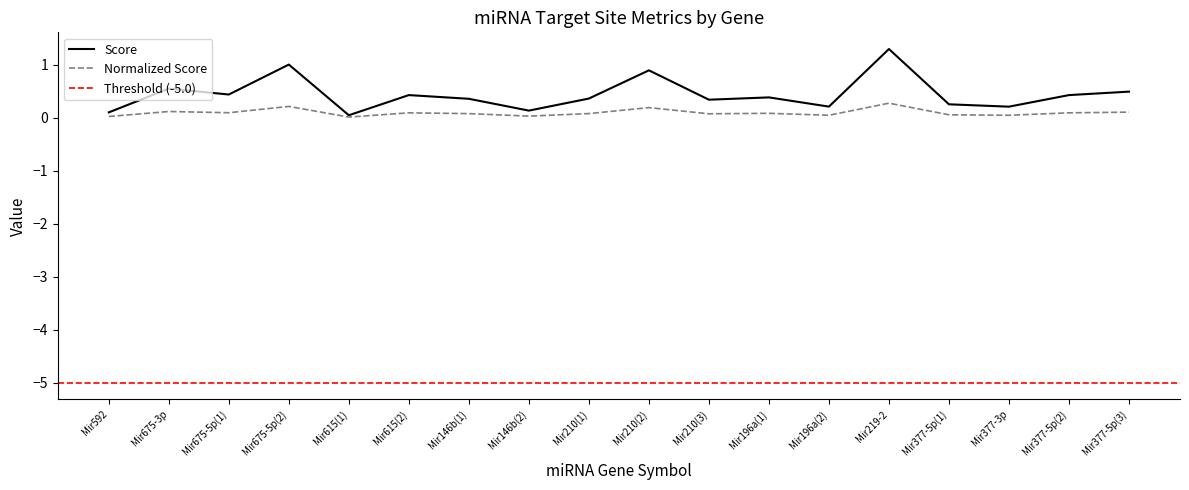

True or false: Normalized Score and Score intersect in this chart.

False